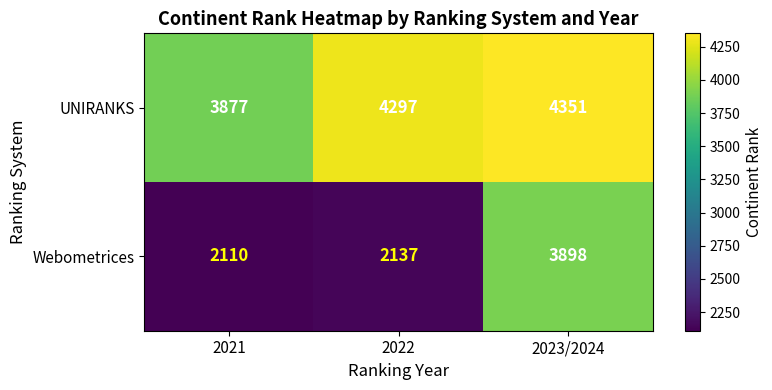

How many UNIRANKS values are between 3877 and 4351?

3